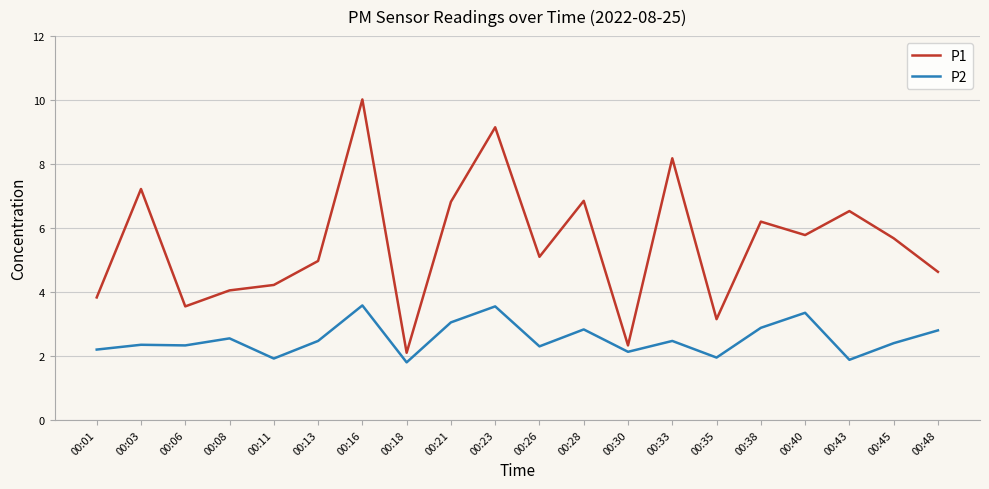

What is the approximate value of P1 at 00:16?

10.0